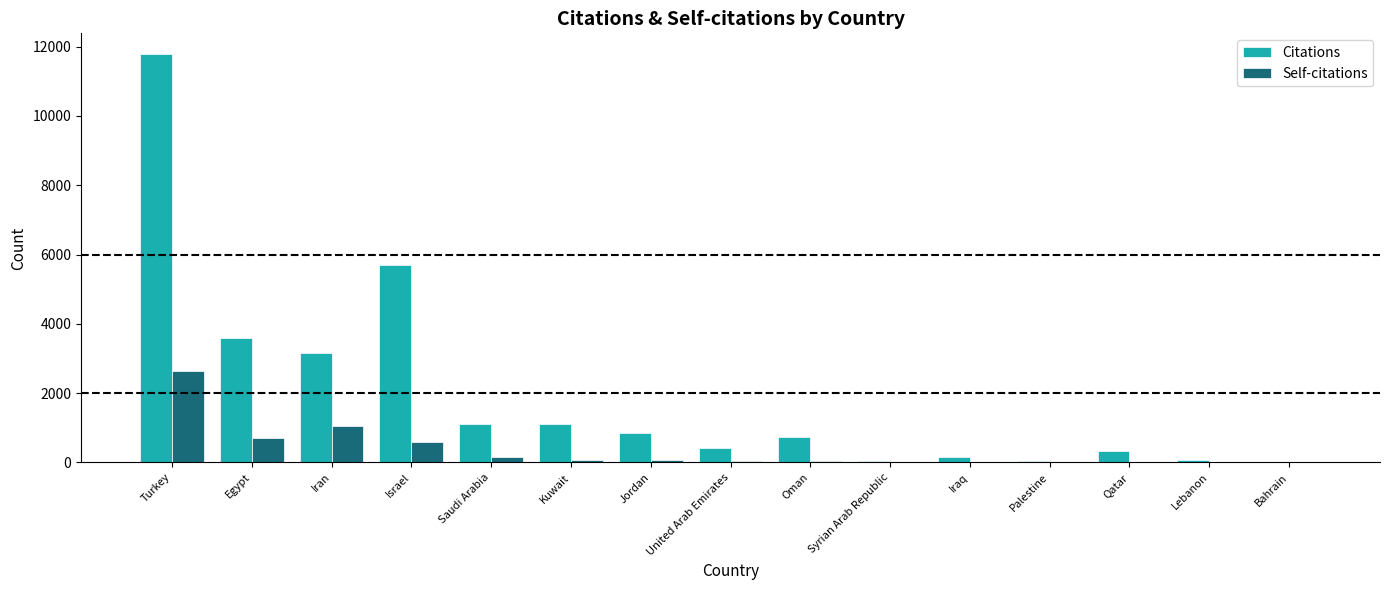

Which series has the widest spread of values?

Citations